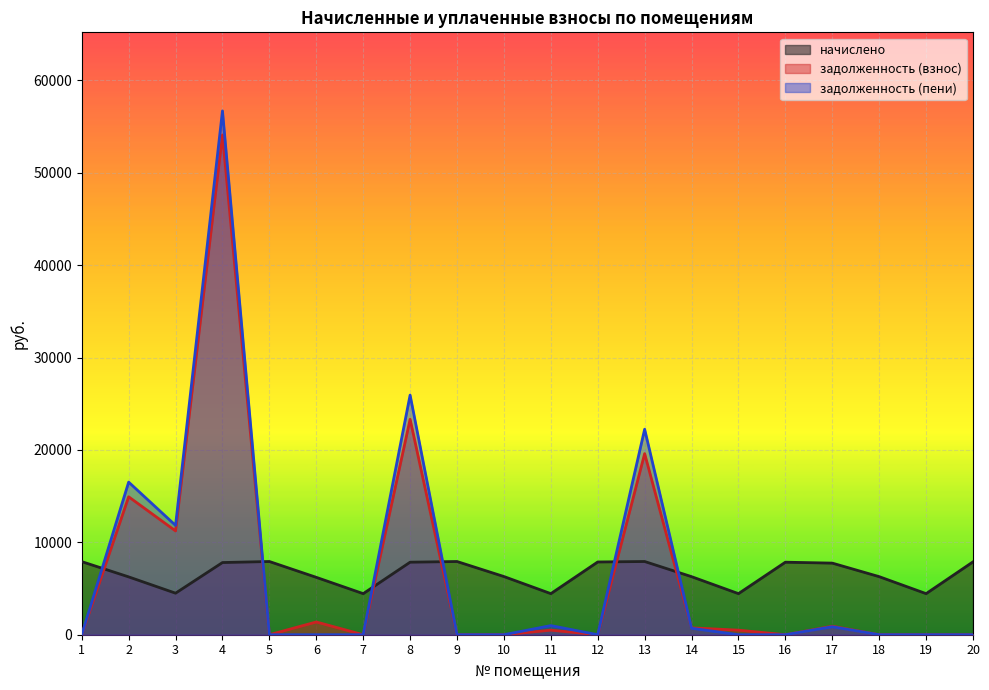

Which series has the largest total across all categories?

задолженность (пени)